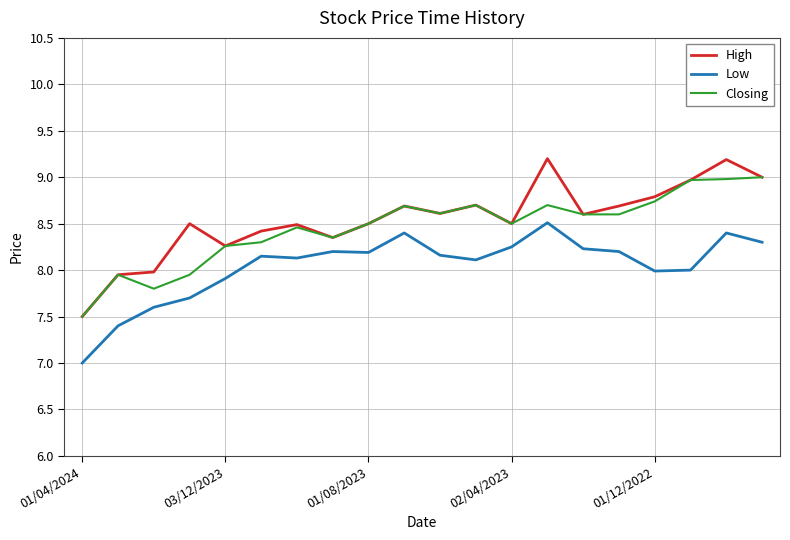

Which series has the largest range (max minus min)?

High